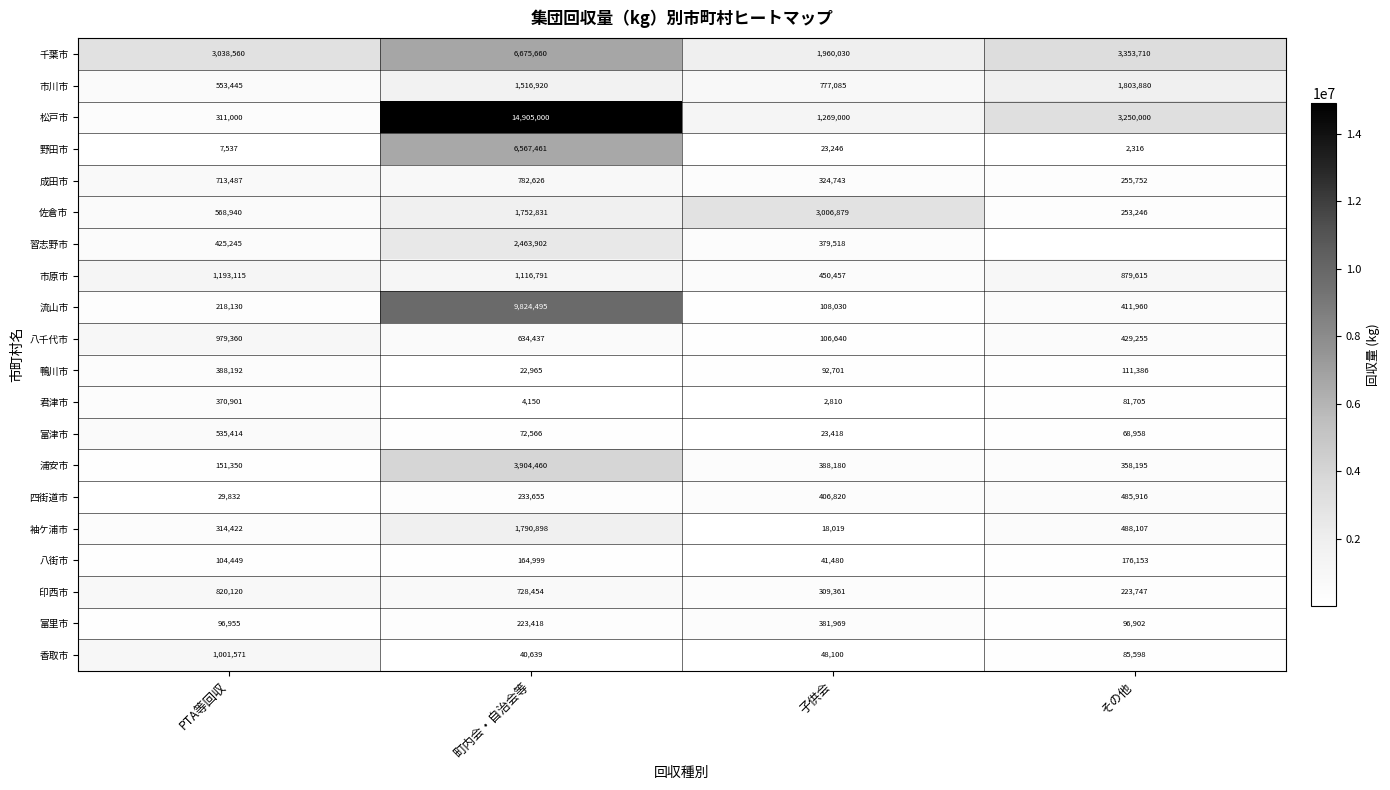

What is the total value across all series at 子供会?

10118486